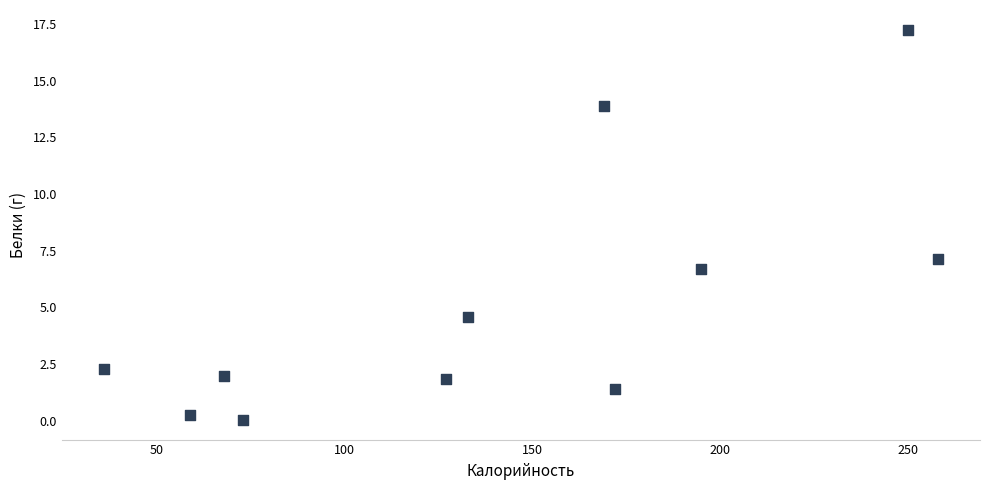

What Y value in the scatter plot is closest to 8?

7.1